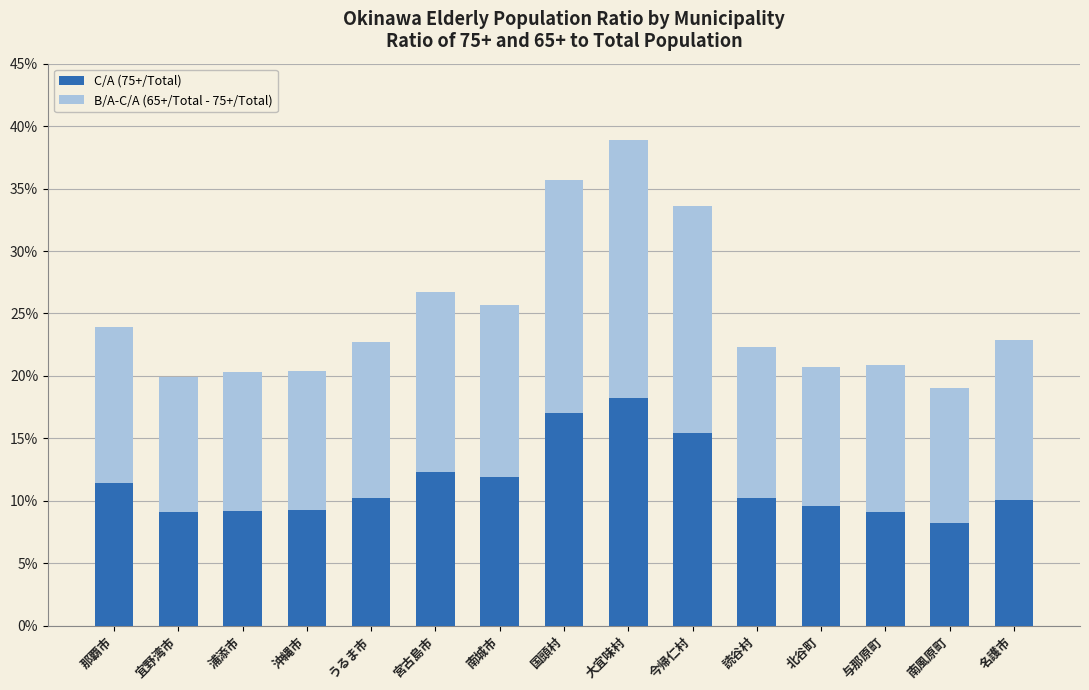

Are the bars grouped side by side (vs. stacked)?

No